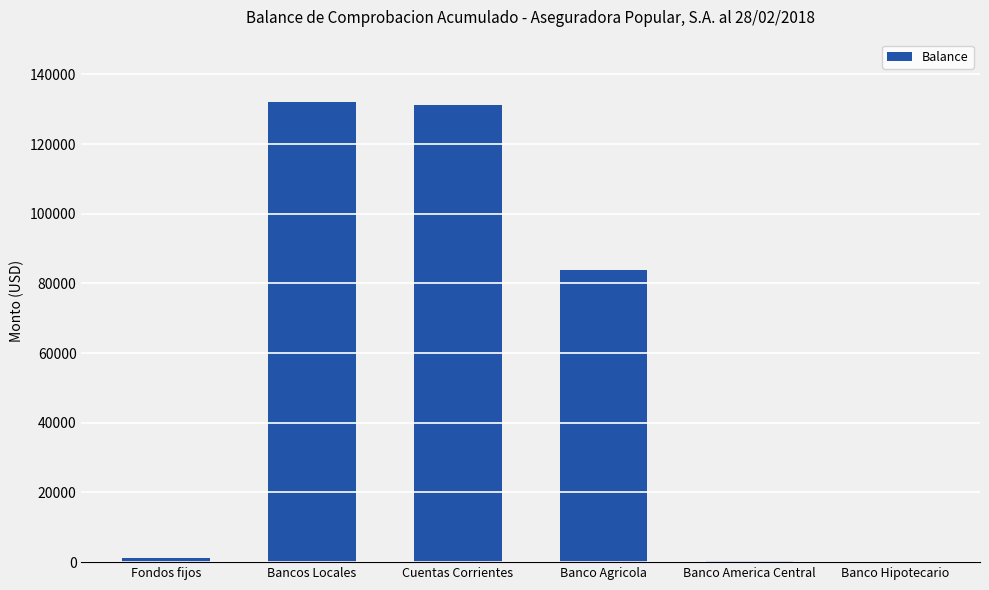

Read the value at Bancos Locales.

132180.8